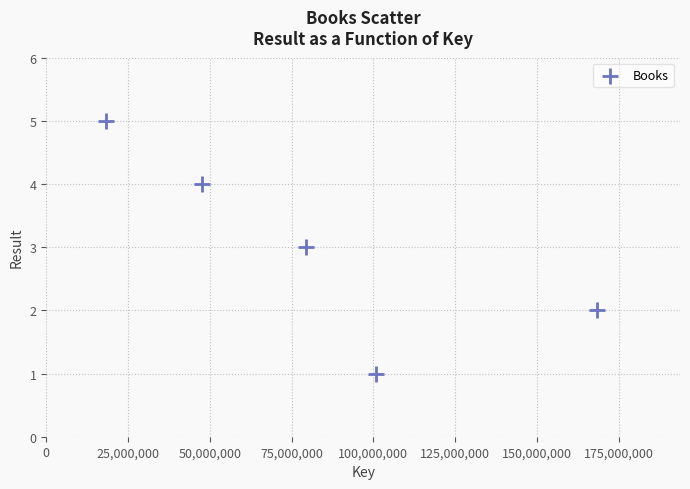

What is the average Y value?

3